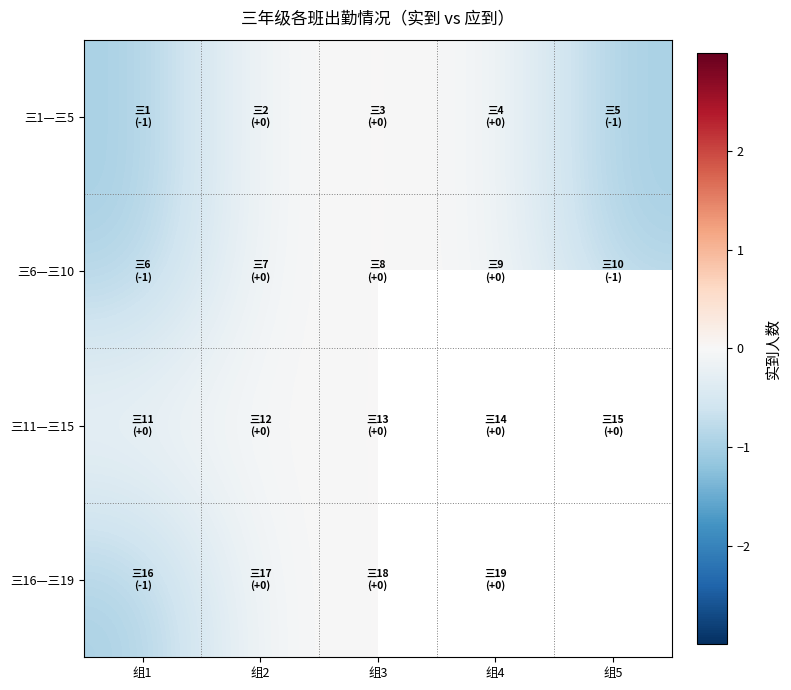

The value of 三11—三15 at 组3 is 0.0. True or false?

True